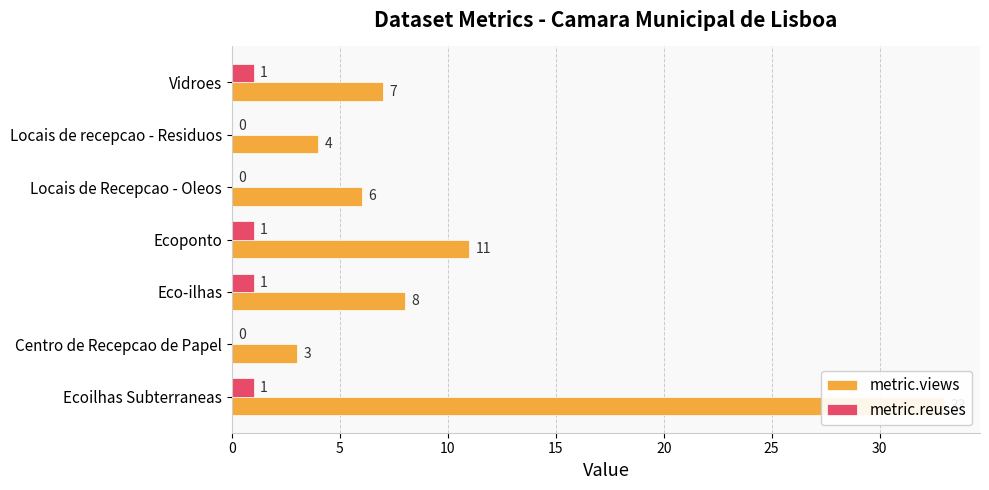

Rank the series by their average value, from highest to lowest.

metric.views, metric.reuses